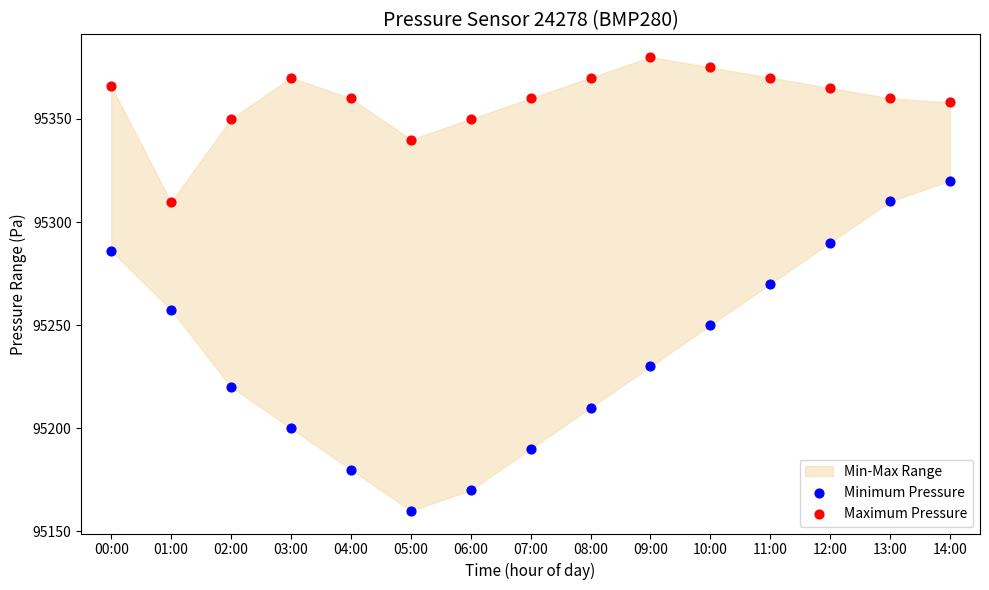

Which series reaches the minimum Y coordinate?

Minimum Pressure